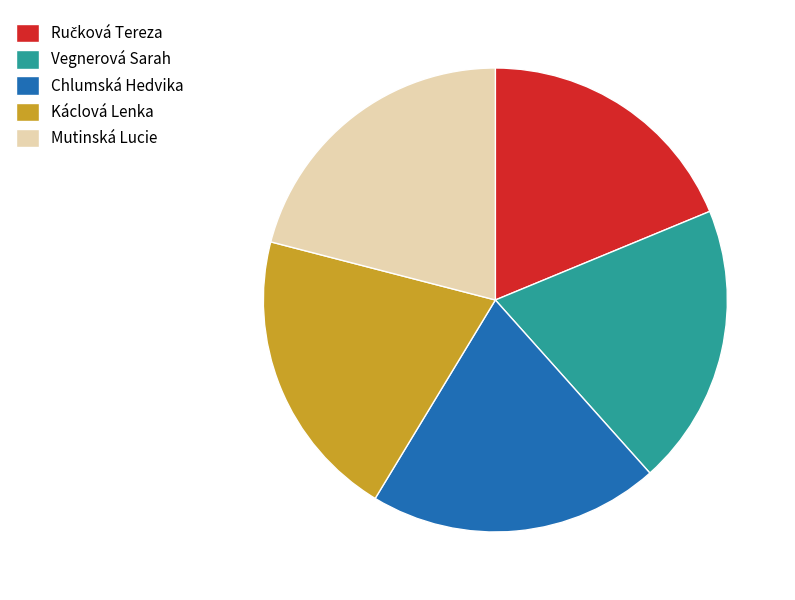

Does any single category account for the majority?

No